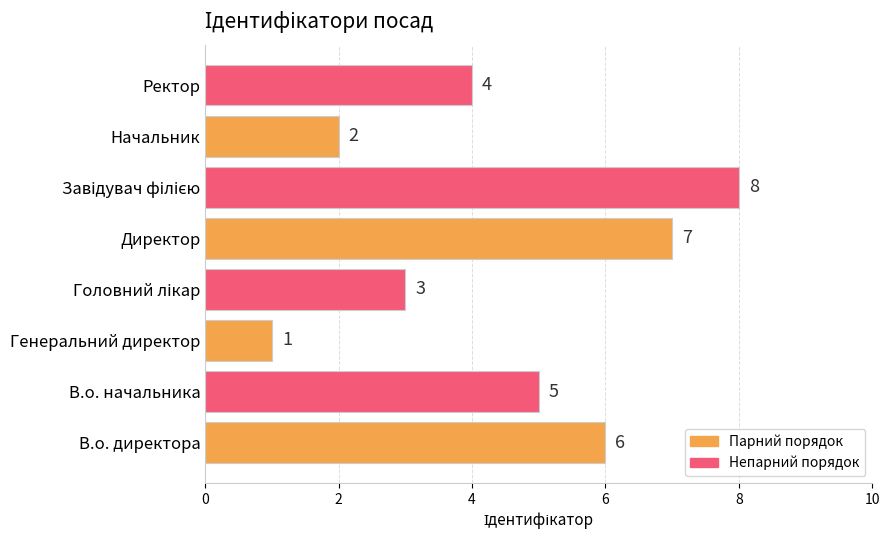

At which label is the value closest to 4?

Ректор